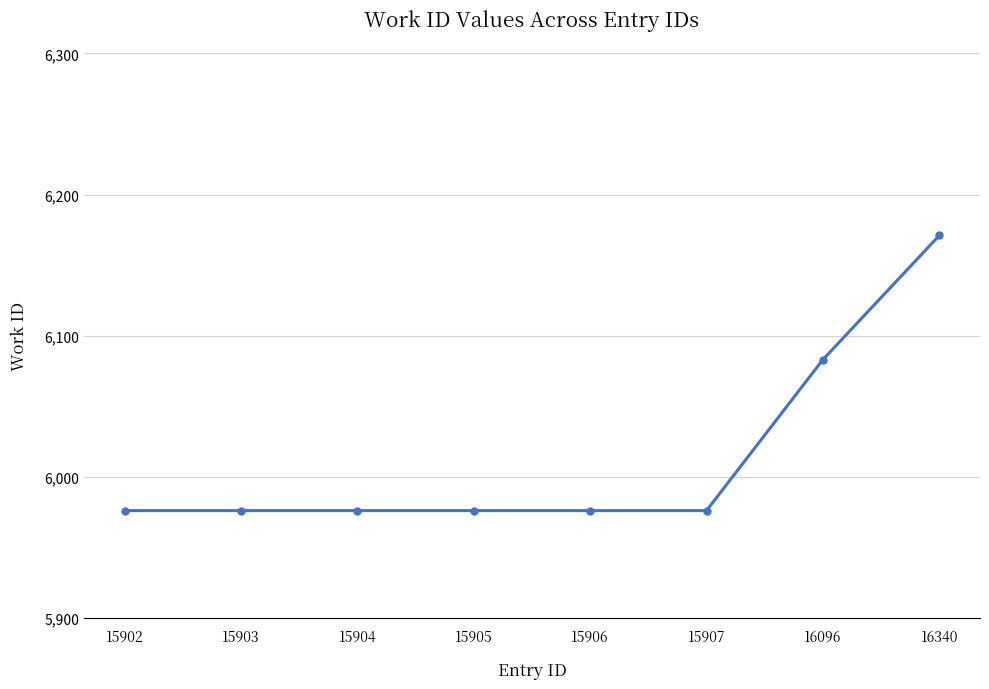

Approximately how many times larger is the value at 15902 compared to 15903?

1.0